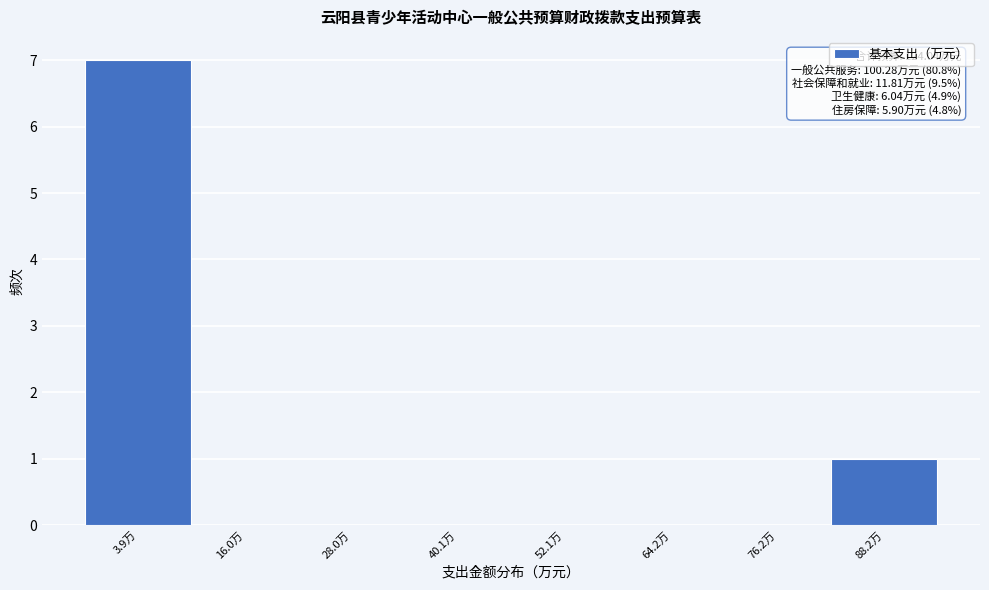

Reading right to left, extract all data points from this chart.

88.2万=1	76.2万=0	64.2万=0	52.1万=0	40.1万=0	28.0万=0	16.0万=0	3.9万=7